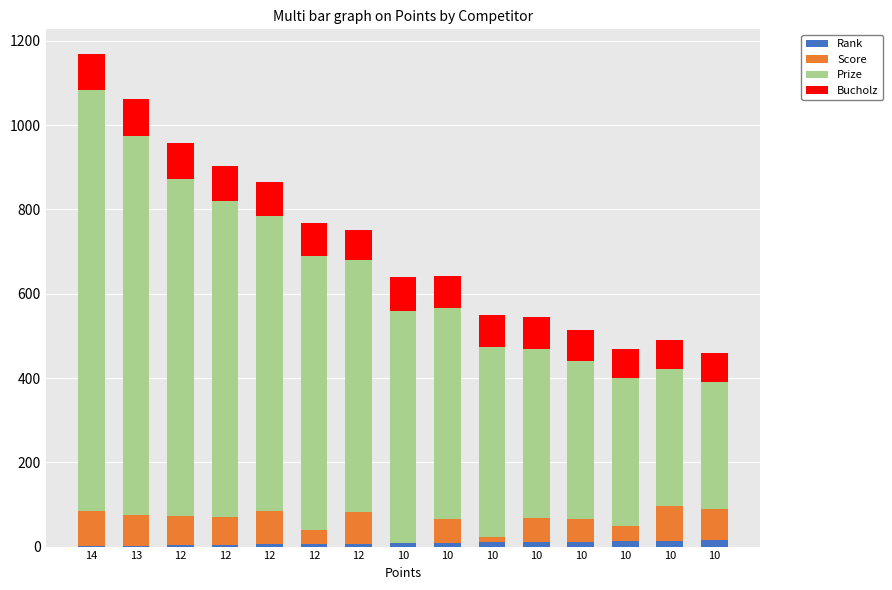

The value of Rank at 10 is 13. True or false?

True